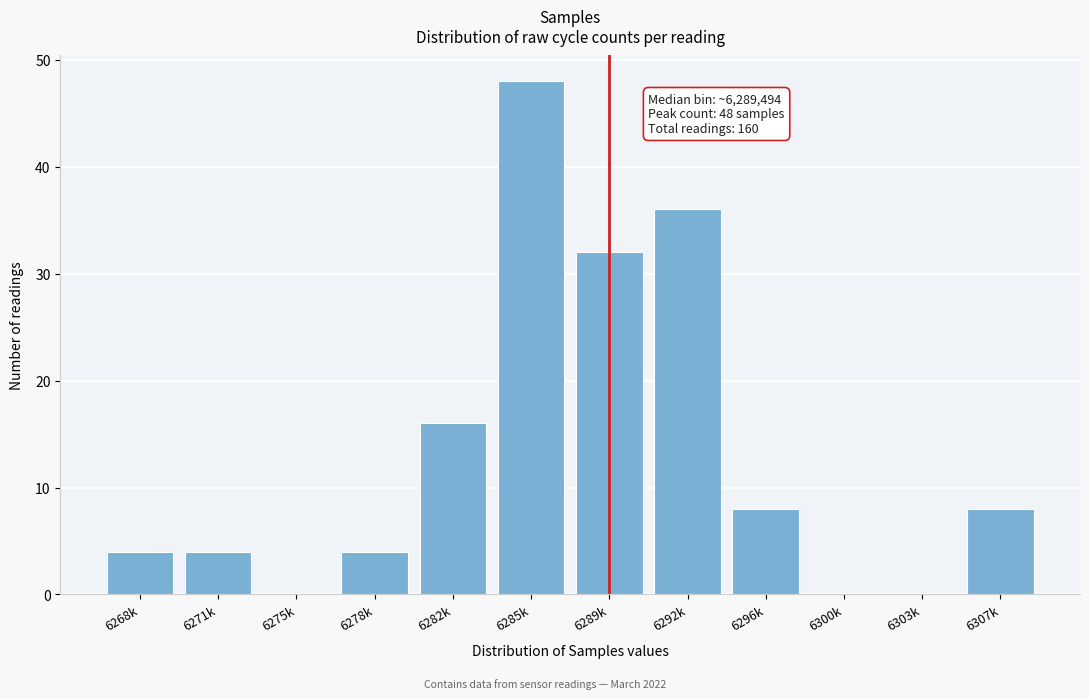

Reading left to right, extract all data points from this chart.

6268k=4	6271k=4	6275k=0	6278k=4	6282k=16	6285k=48	6289k=32	6292k=36	6296k=8	6300k=0	6303k=0	6307k=8